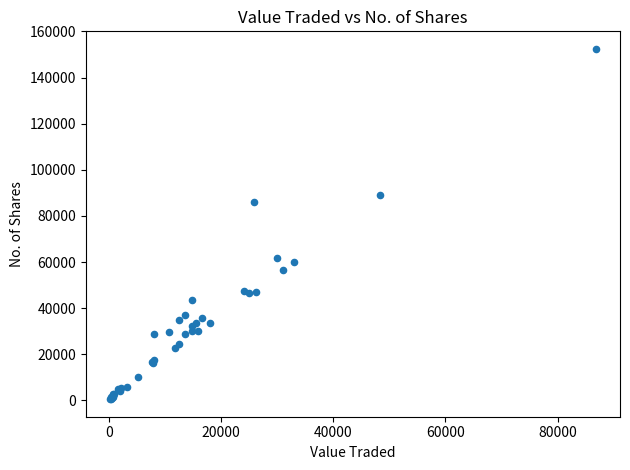

What Y value in the scatter plot is closest to 76475?

85880